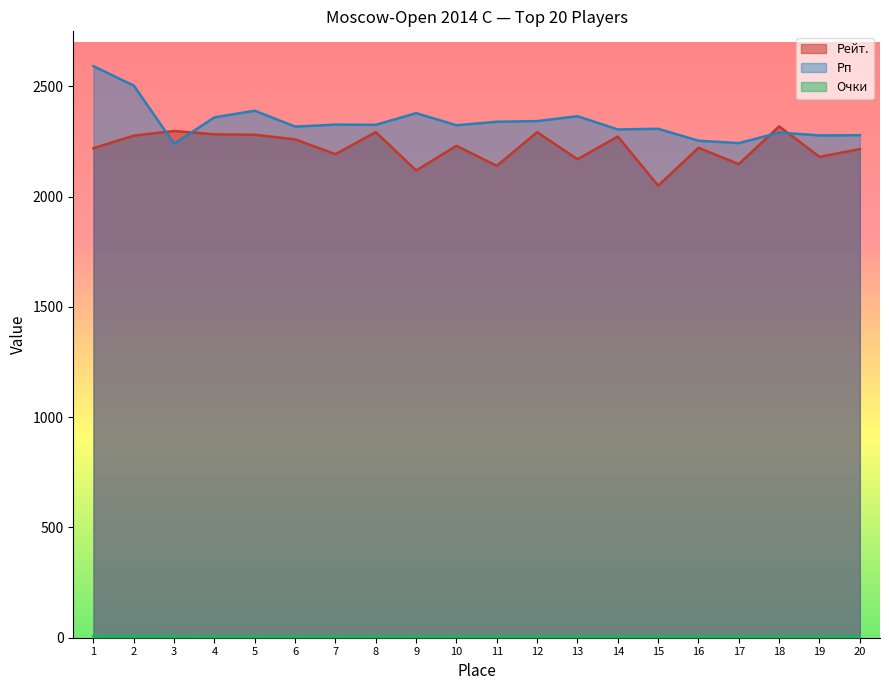

Is it true that Рейт. equals 2119.0 at 9?

True